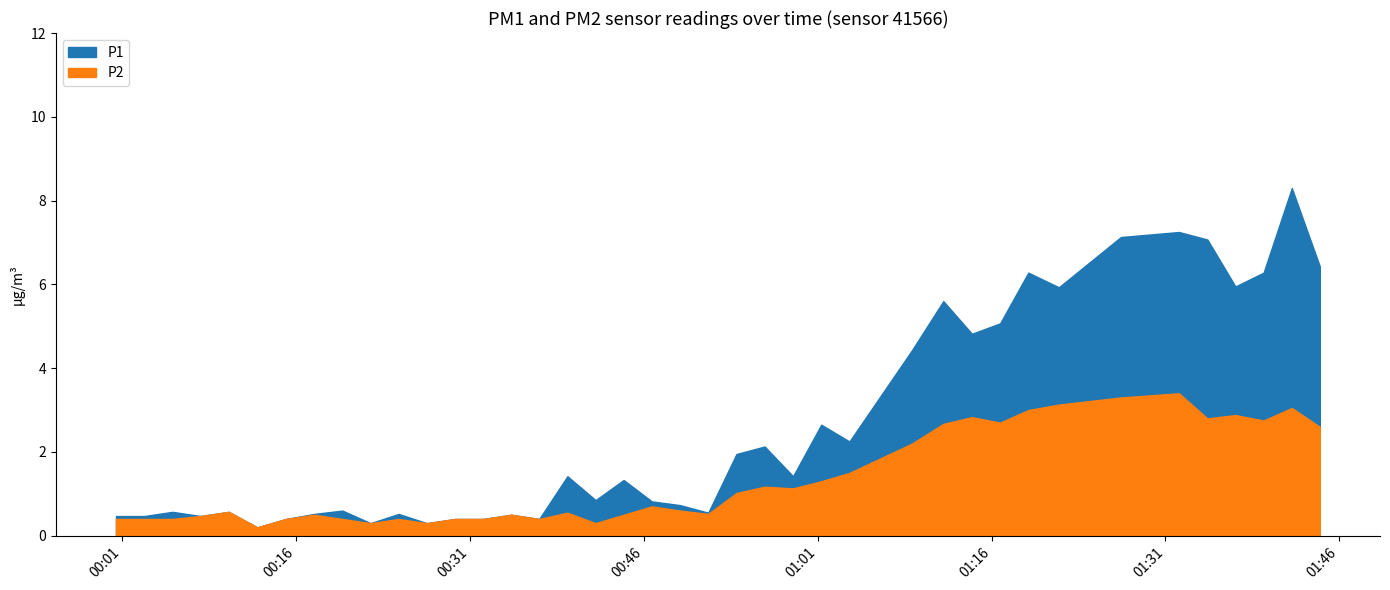

True or false: P1 and P2 intersect in this chart.

False